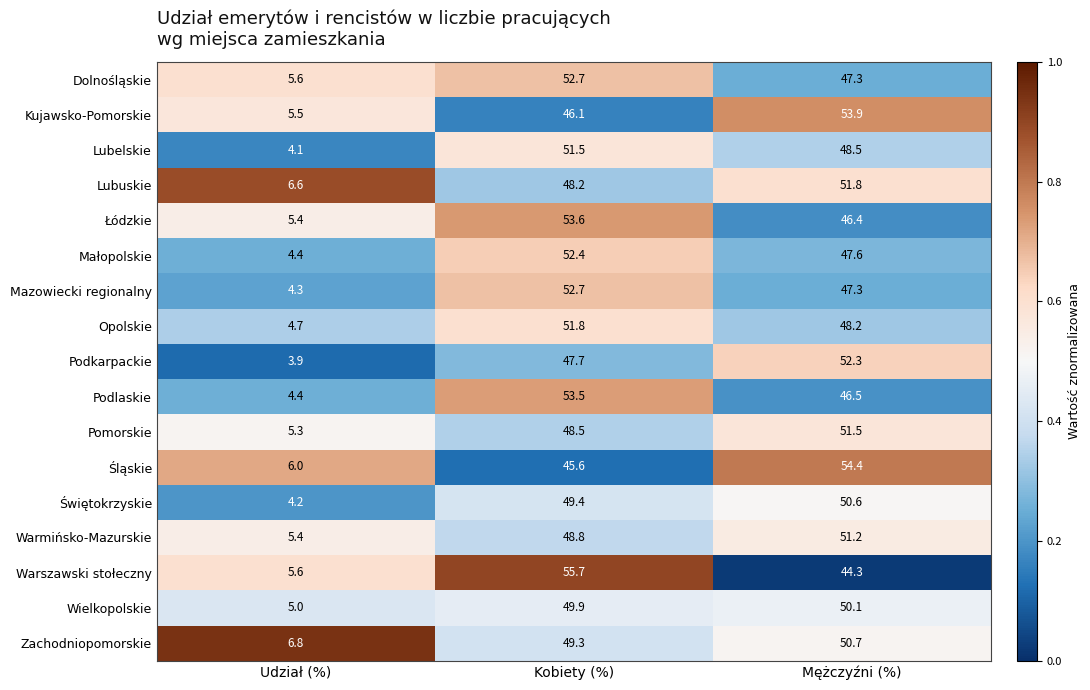

Which series changed the most between Kobiety (%) and Mężczyźni (%)?

Warszawski stołeczny